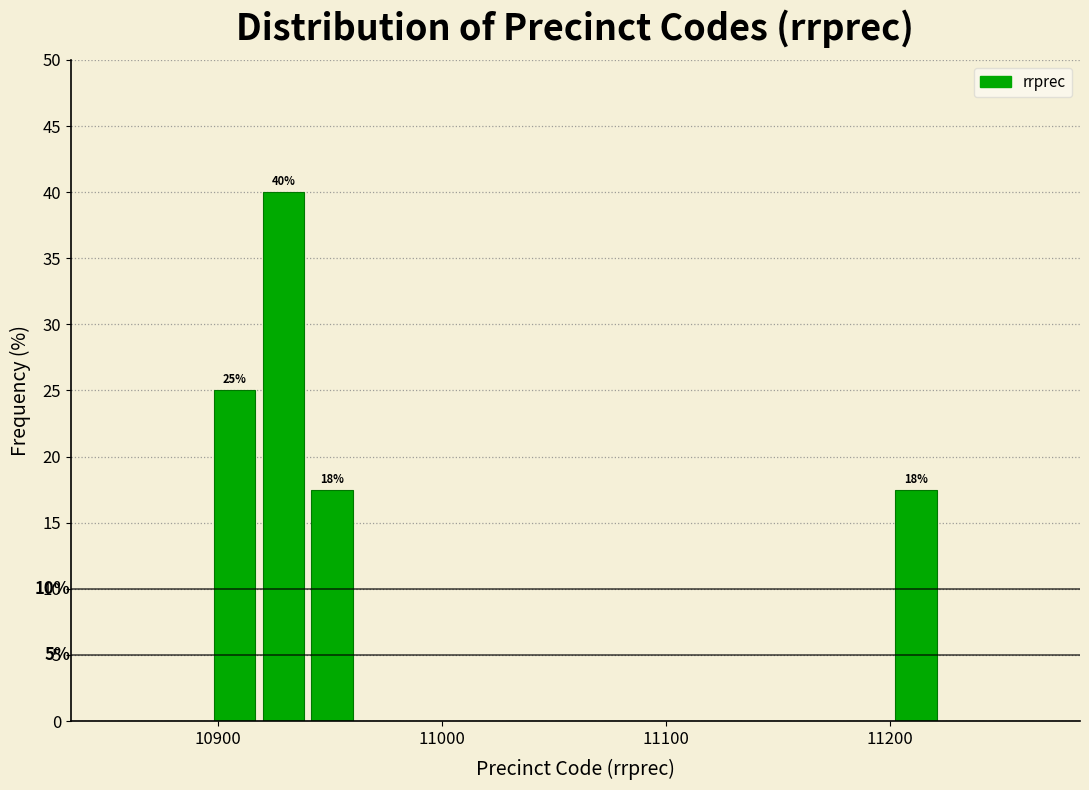

Read against the x-axis, roughly where is the centre of the tallest bar?

10930